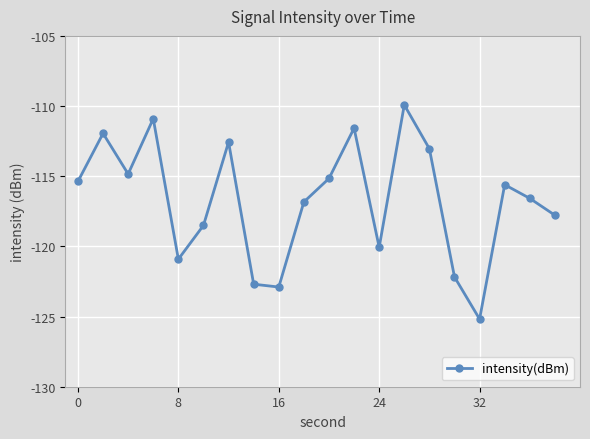

What is the difference between the second highest and second lowest values?

12.0